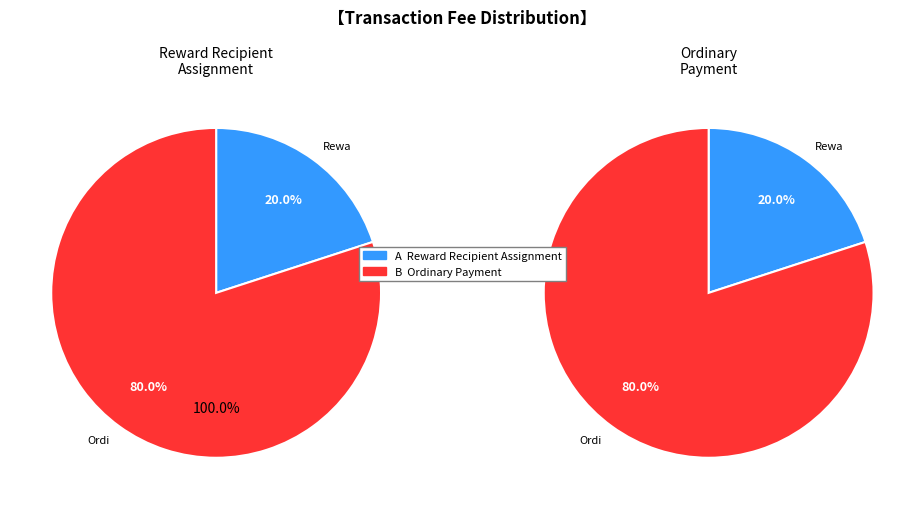

Does Reward Recipient Assignment account for over 50% of the chart?

No